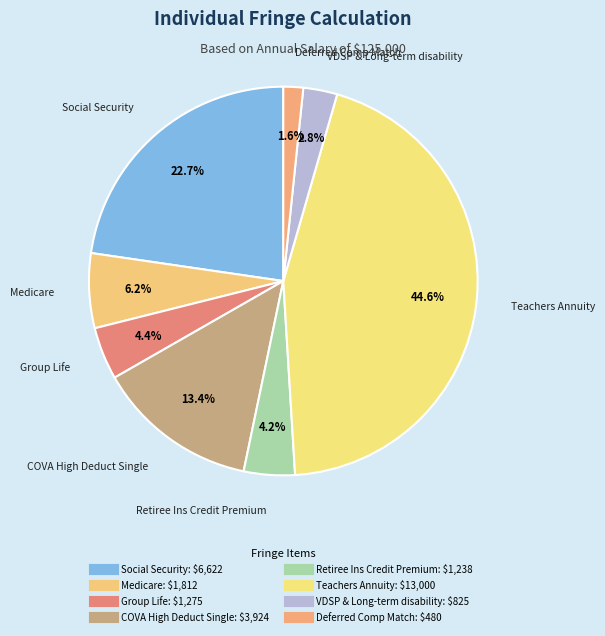

Count the number of slices in the pie.

8